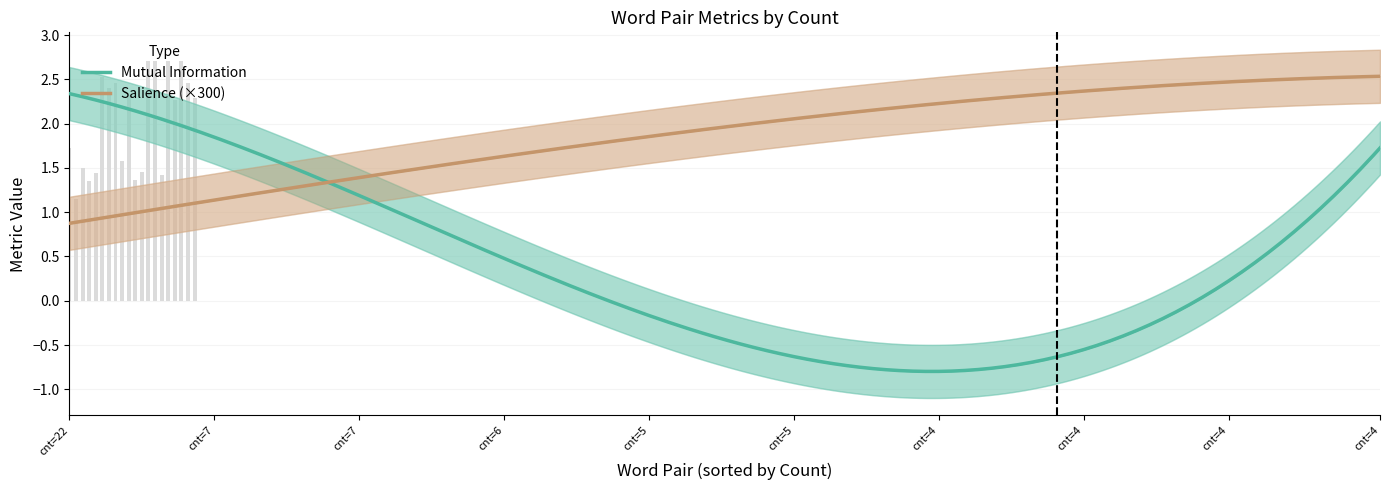

What is the greatest value displayed?

2.7